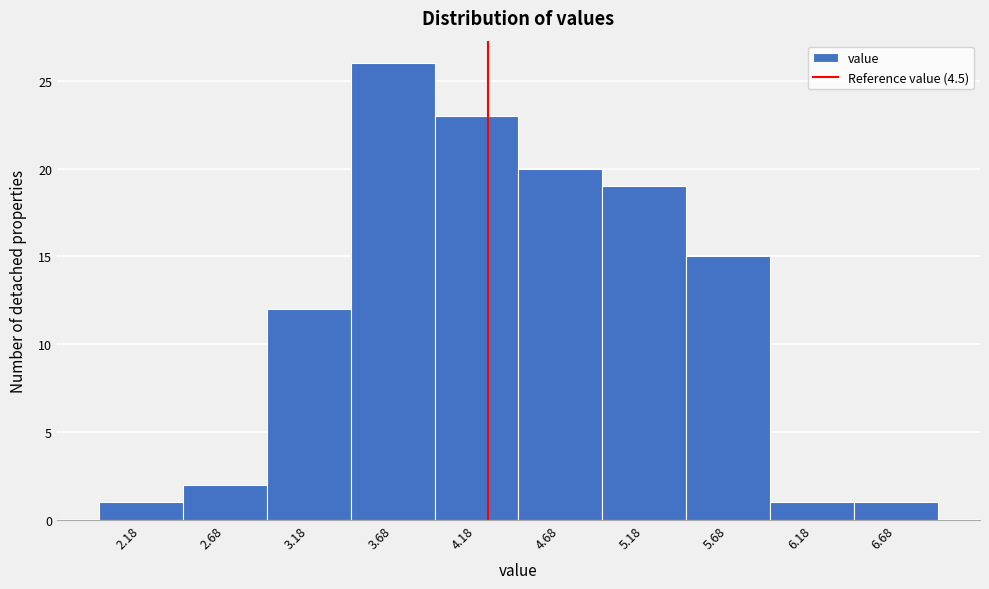

Reading right to left, transcribe all the data shown in this chart.

6.68=1	6.18=1	5.68=15	5.18=19	4.68=20	4.18=23	3.68=26	3.18=12	2.68=2	2.18=1